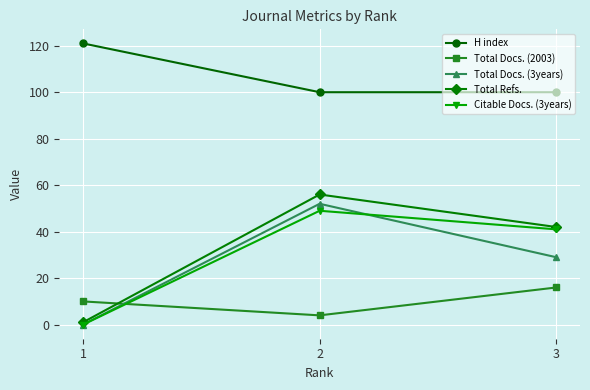

Count the number of categories in the chart.

3